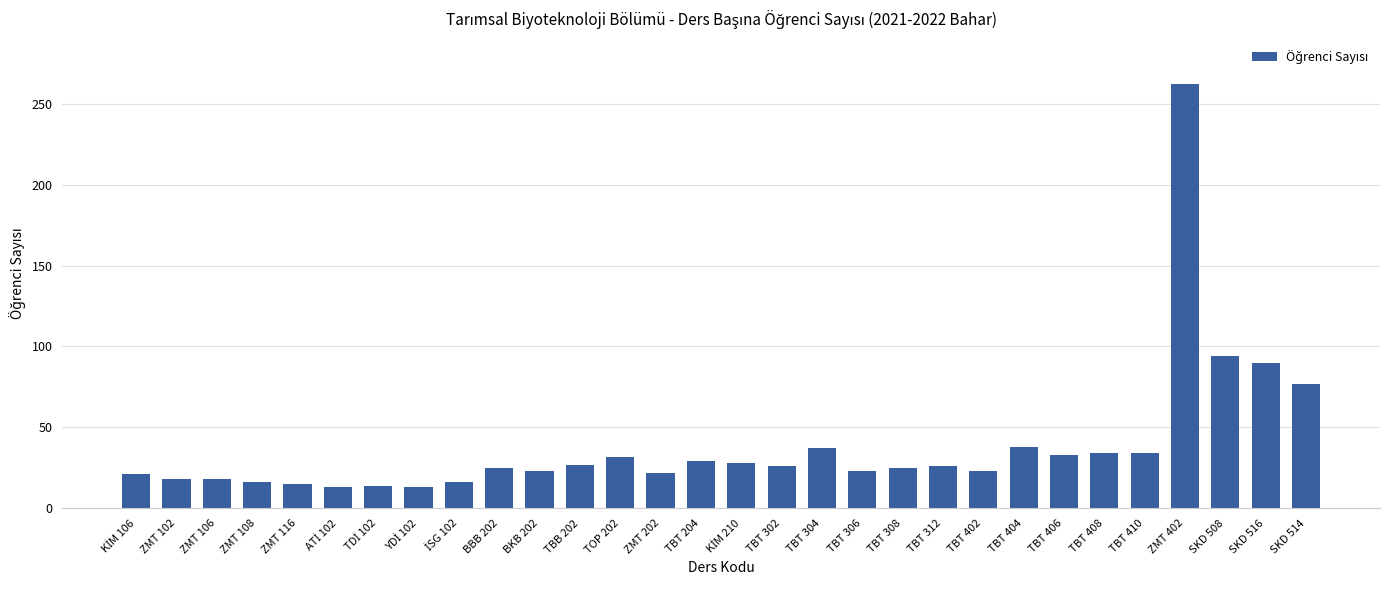

What position from the right is BBB 202?

21